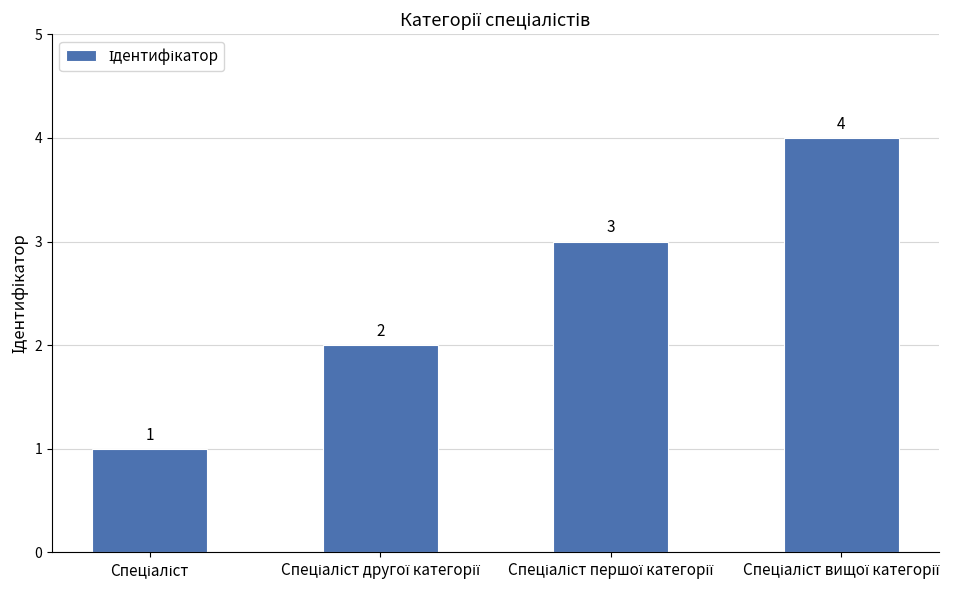

How many values are between 2 and 4?

3